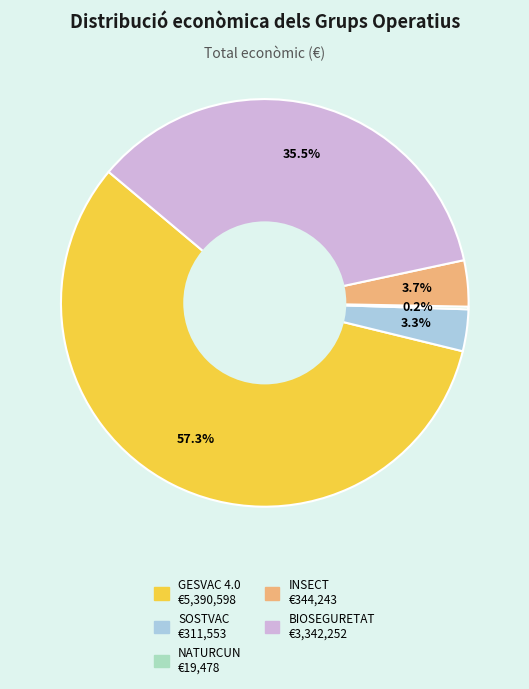

What is the ratio of the value at SOSTVAC to the value at INSECT?

0.9